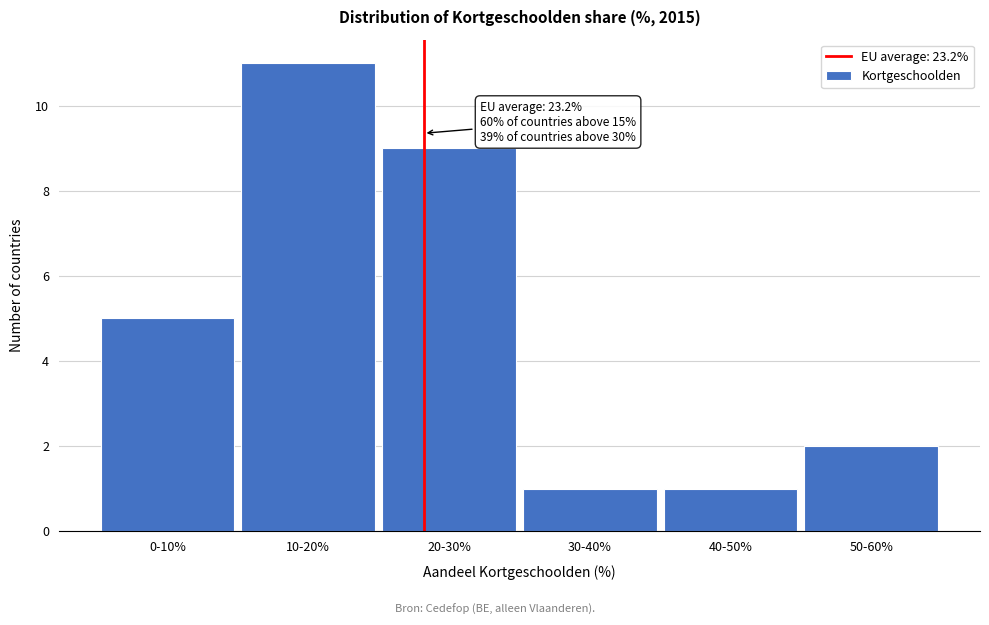

Reading left to right, list all the values displayed in this chart.

5	11	9	1	1	2